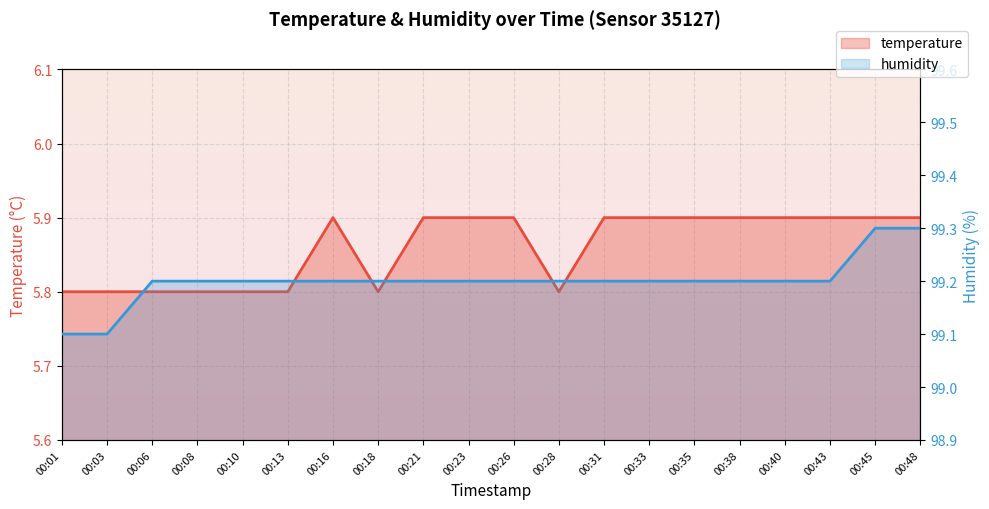

In temperature, how many points are lower than both neighbors (excluding endpoints)?

2